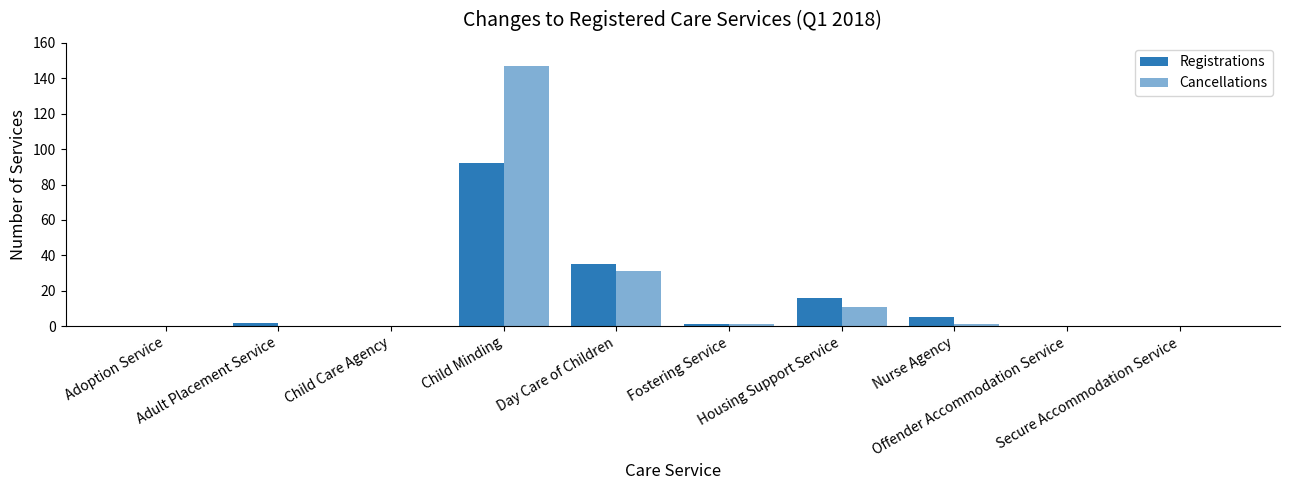

True or false: Registrations has a value of 0 at Secure Accommodation Service.

True